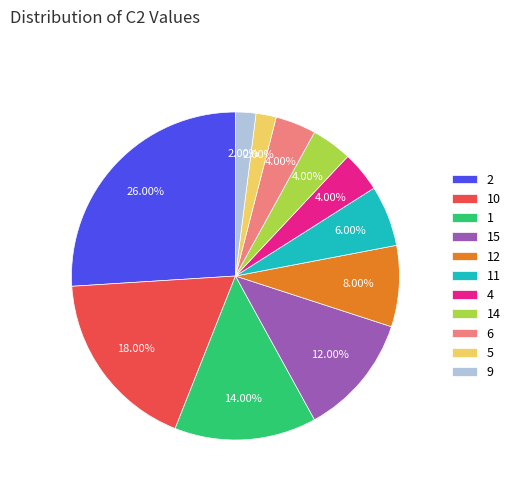

To the nearest percent, what is the difference between the largest and smallest slice percentages?

24%